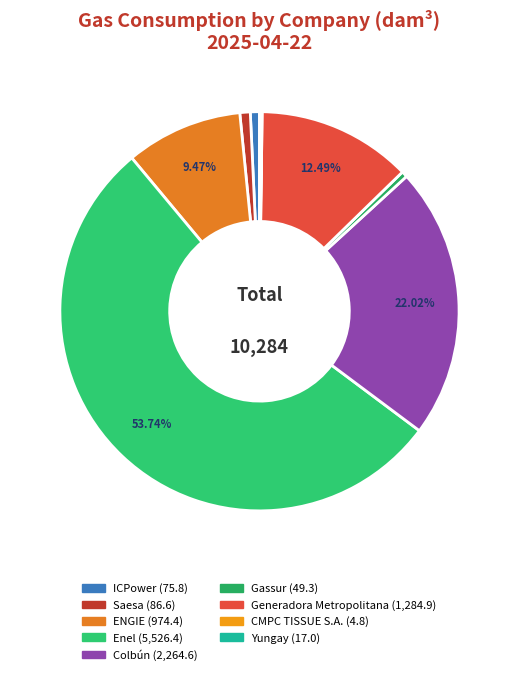

Does any single category account for the majority?

Yes